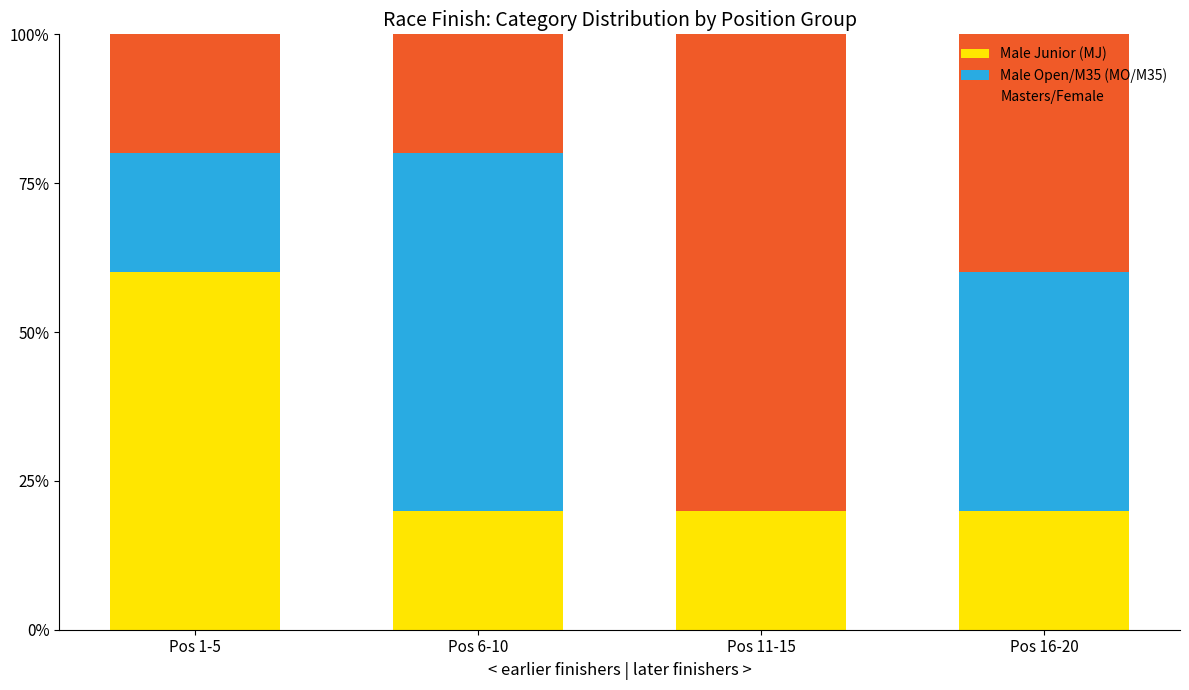

Which category has the highest value in the Male Junior (MJ) series?

Pos 1-5